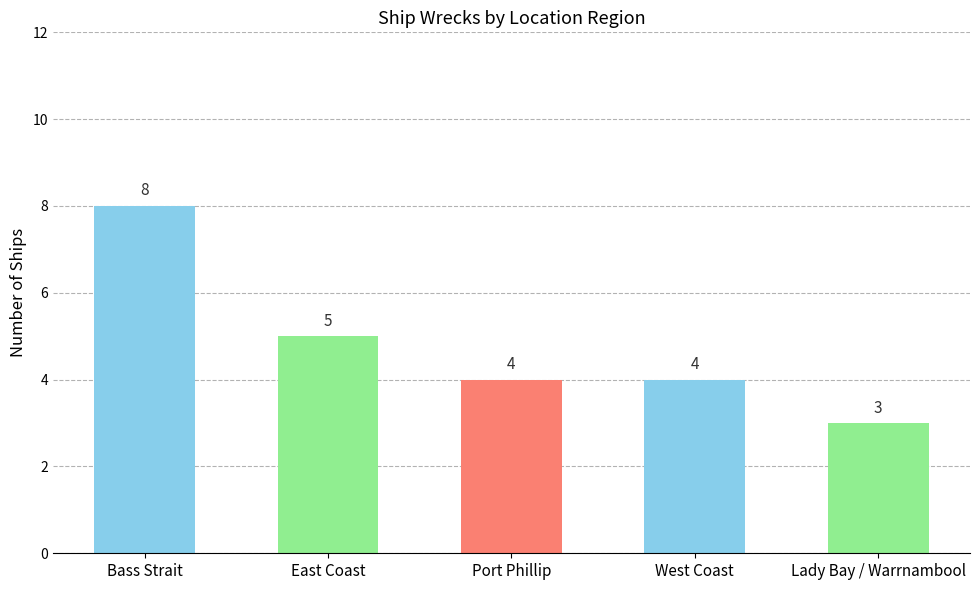

What is the difference between the maximum and minimum values?

5